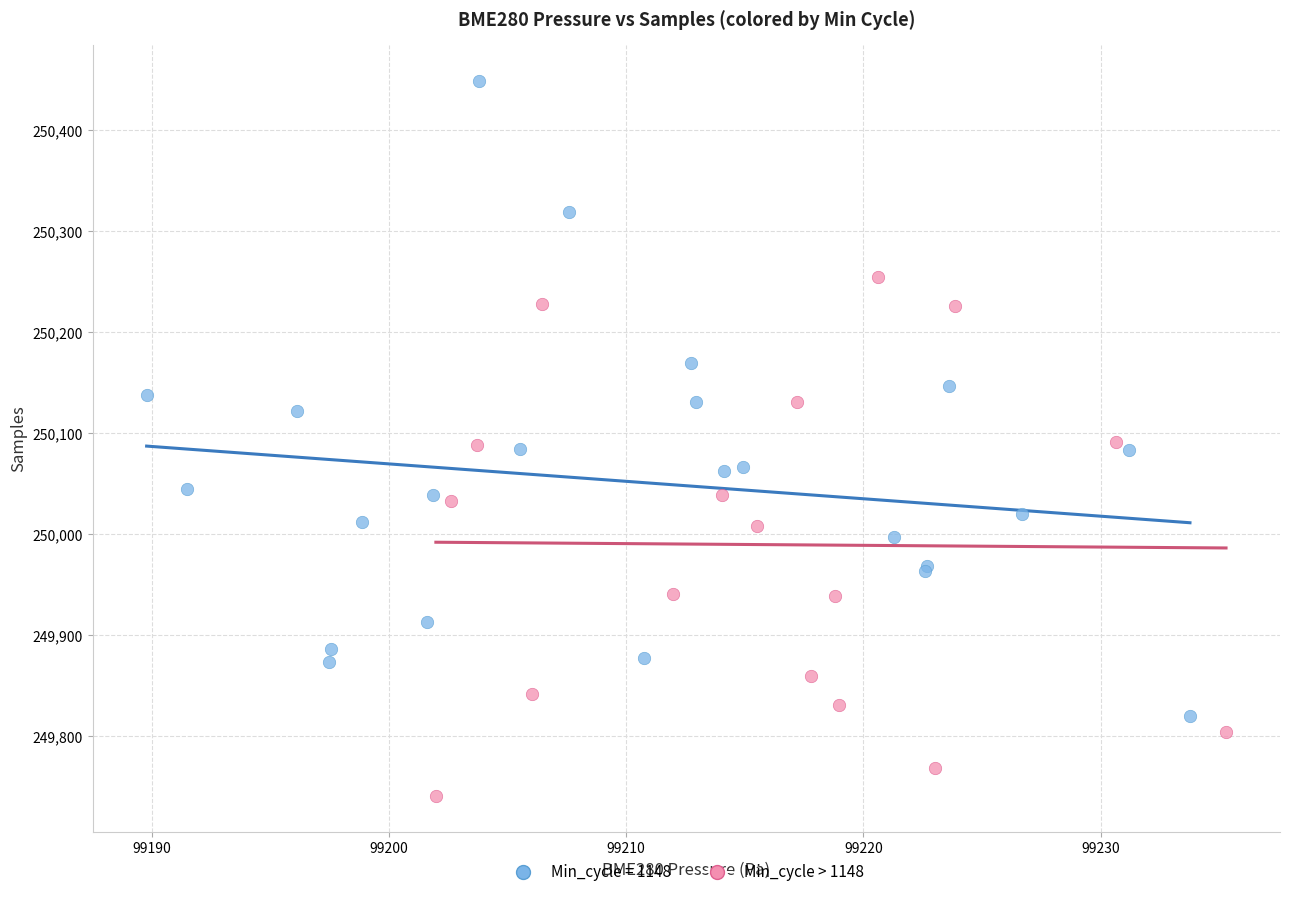

Which series contains the highest Y value?

Min_cycle = 1148